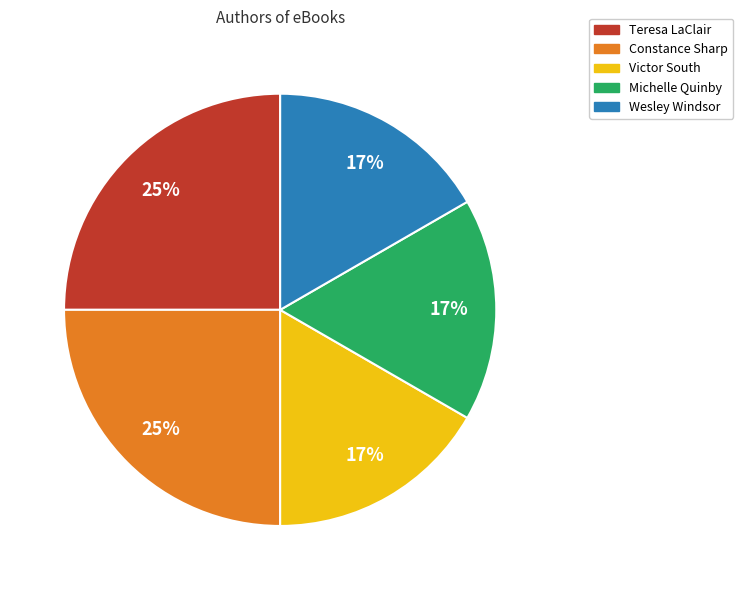

Does Teresa LaClair account for over 50% of the chart?

No